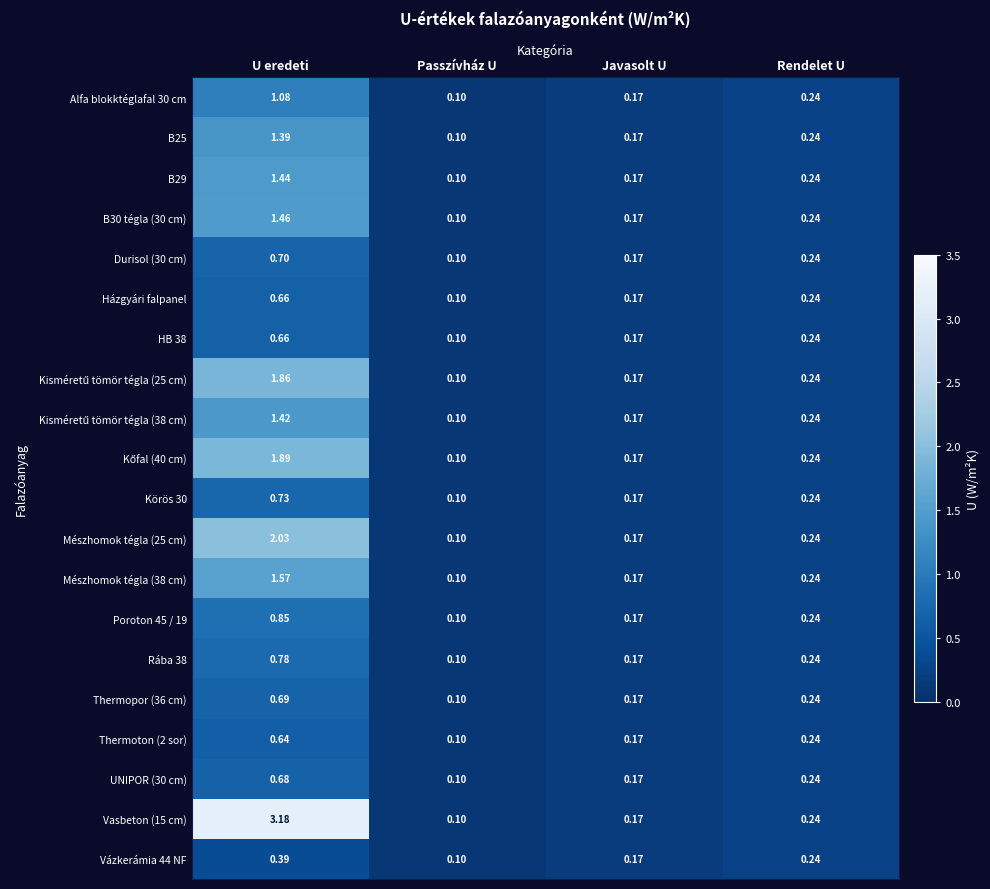

Which label corresponds to the smallest value in the chart?

Passzívház U